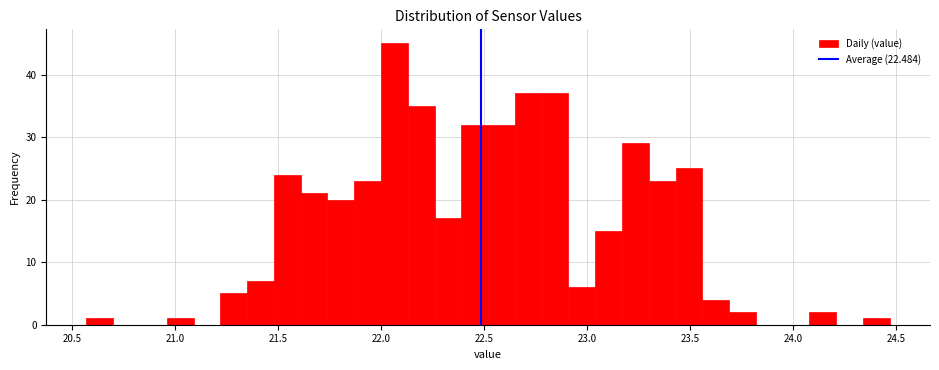

Around what value on the x-axis is the tallest bar? Give the approximate position of its centre, as read against the axis.

22.05